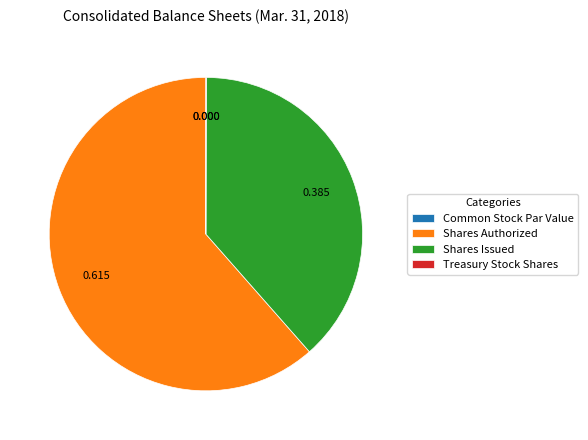

Does Shares Authorized represent more than half of the total?

Yes